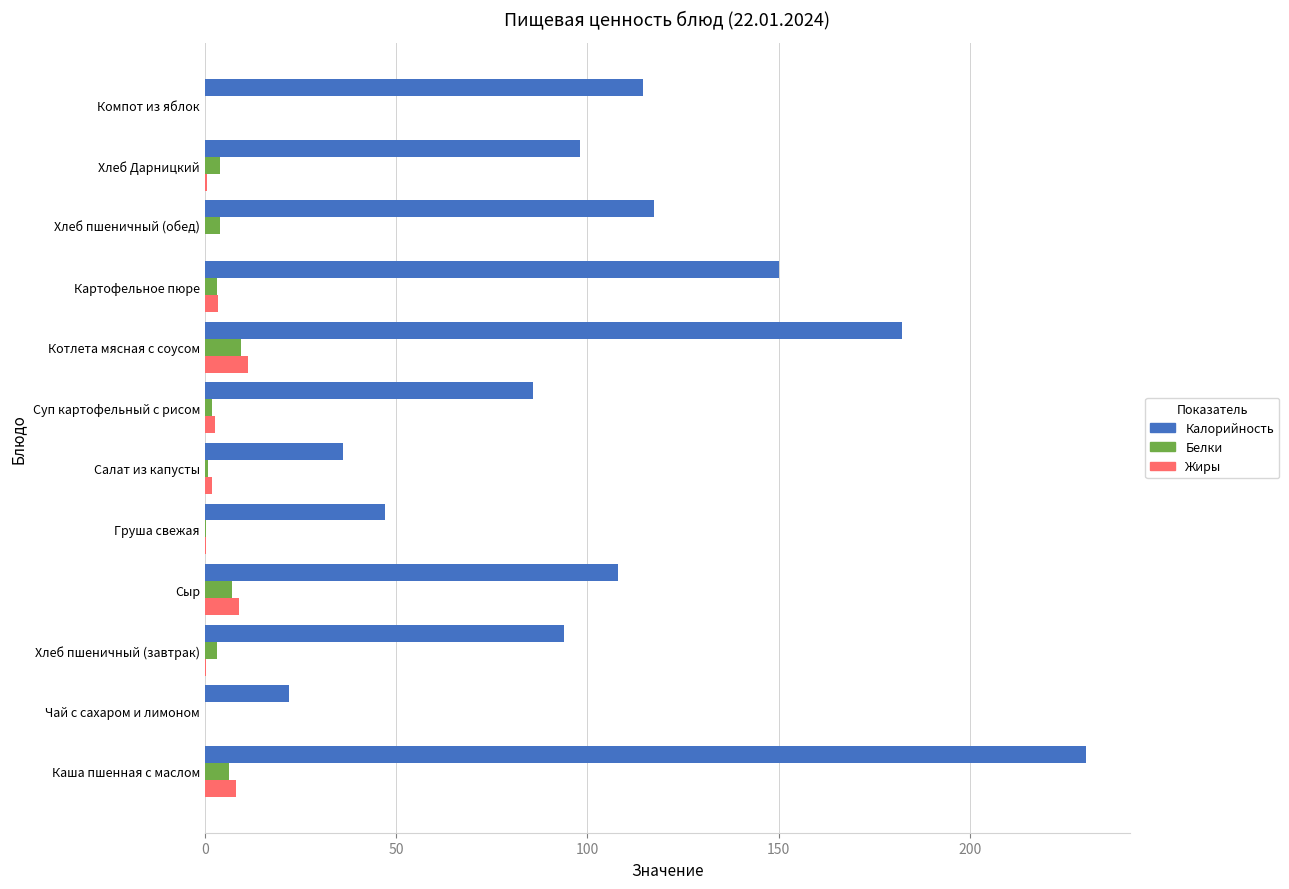

How many distinct data groups are displayed?

3